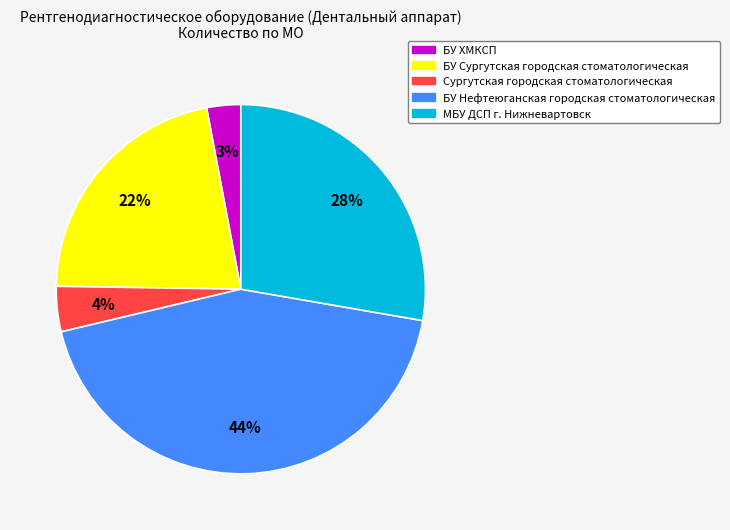

To the nearest percent, what portion does МБУ ДСП г. Нижневартовск represent?

28%